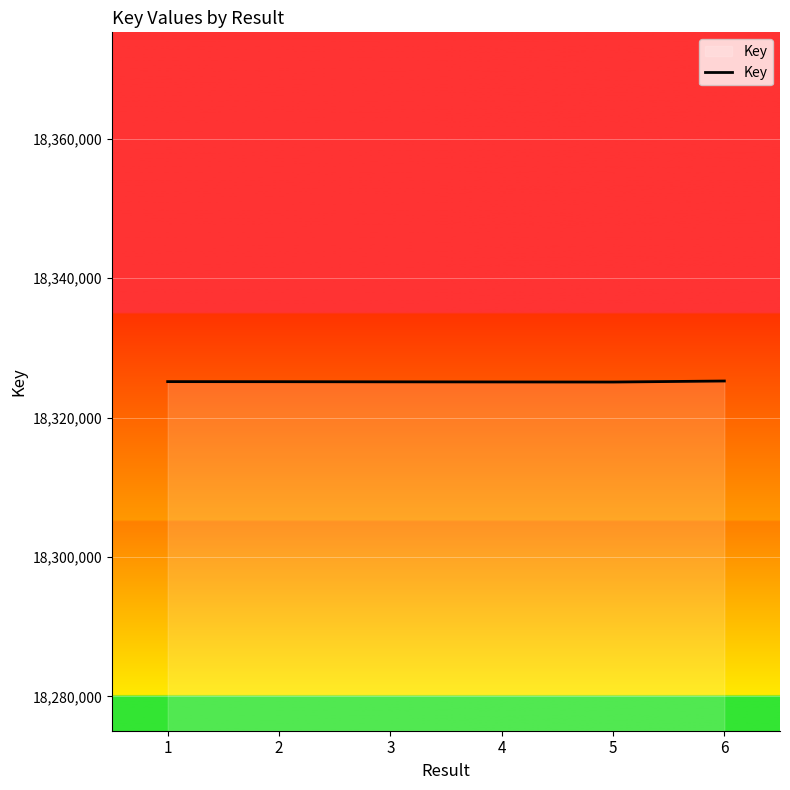

What is the sum of the values at 6 and 4?

36650334